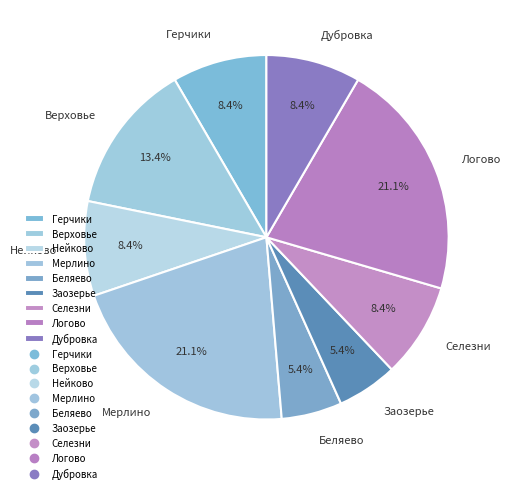

The Нейково slice represents 4% of the pie. True or false?

False